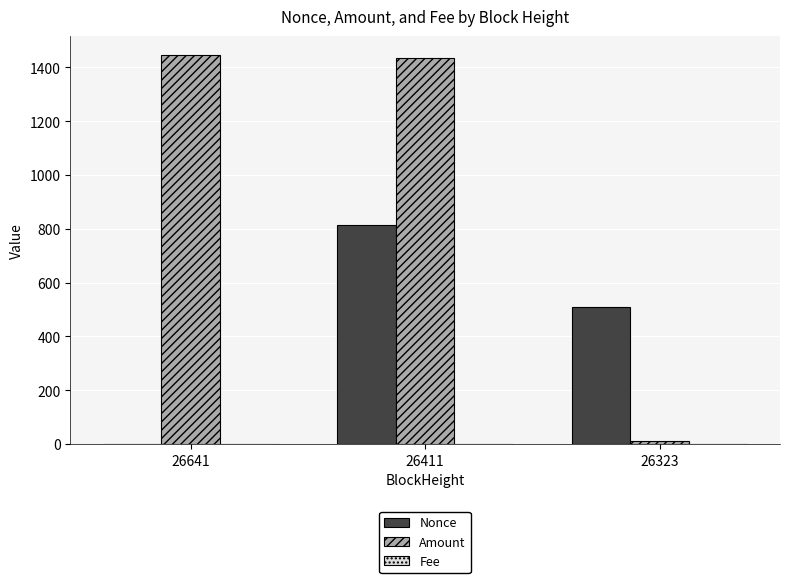

What is the approximate value of Nonce at 26323?

510.0